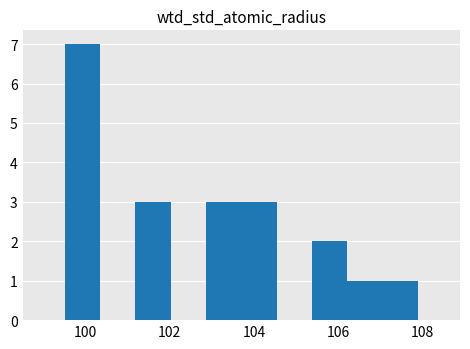

Over which range of the x-axis is the bar tallest?

99.50 to 100.34